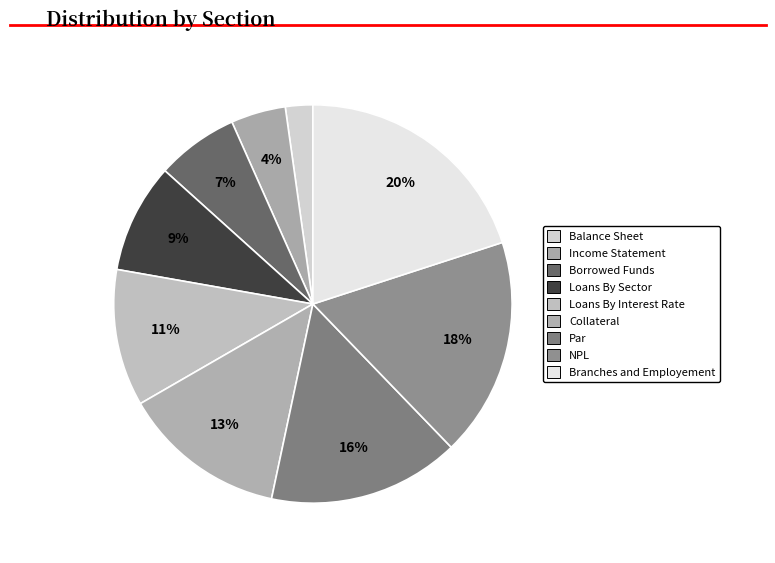

Is NPL the majority of the pie?

No